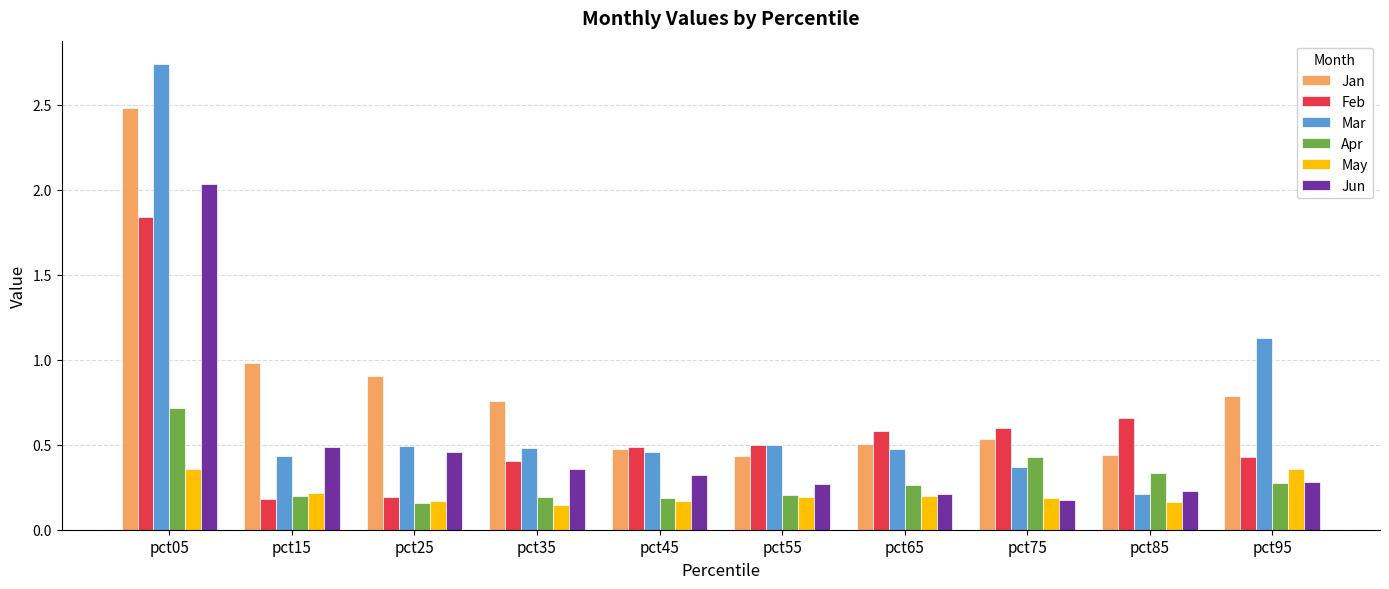

What is the difference between the maximum and minimum values in the Apr series?

0.6